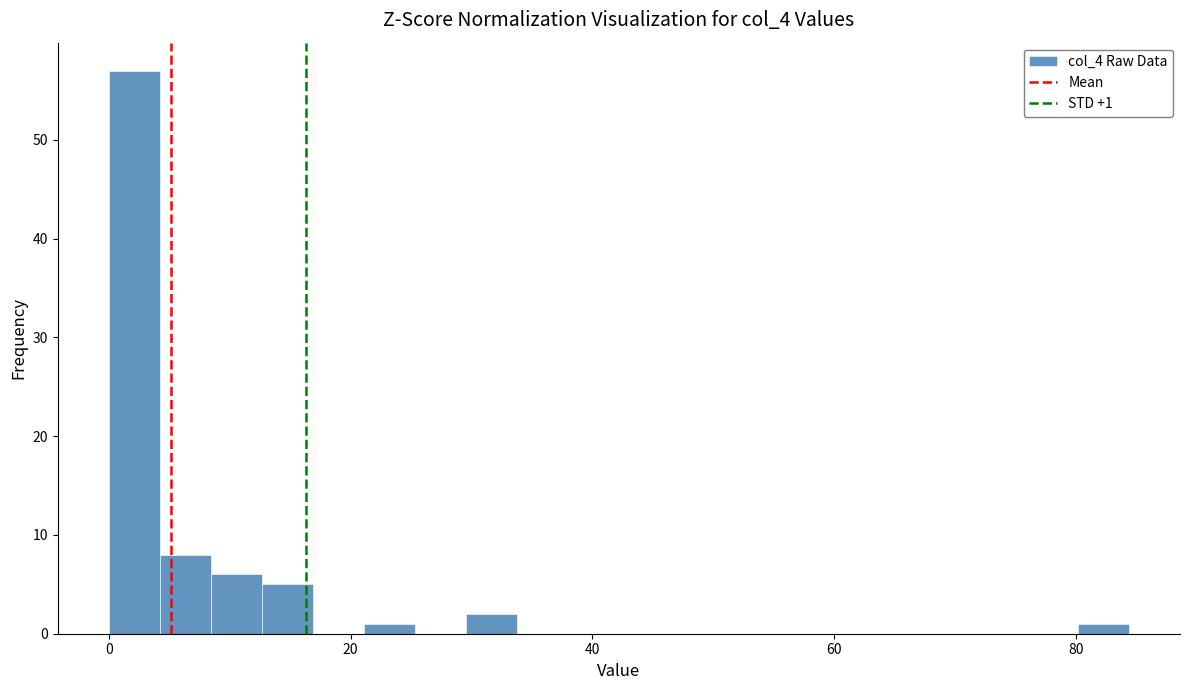

Around what value on the x-axis is the tallest bar? Give the approximate position of its centre, as read against the axis.

2